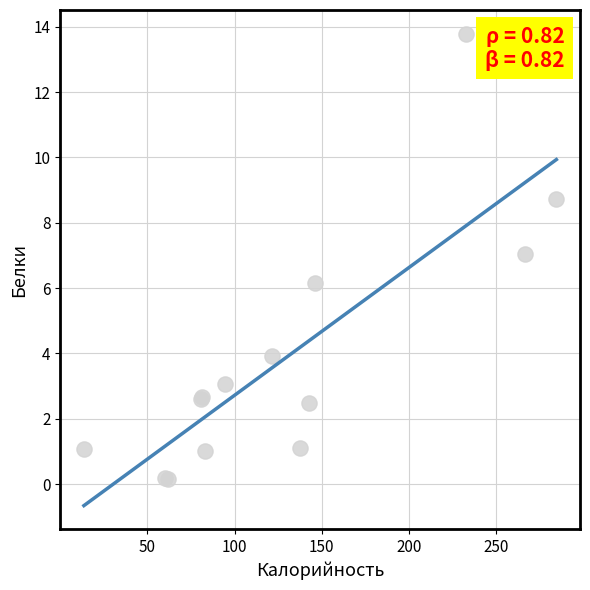

What Y value in the scatter plot is closest to 6?

6.2